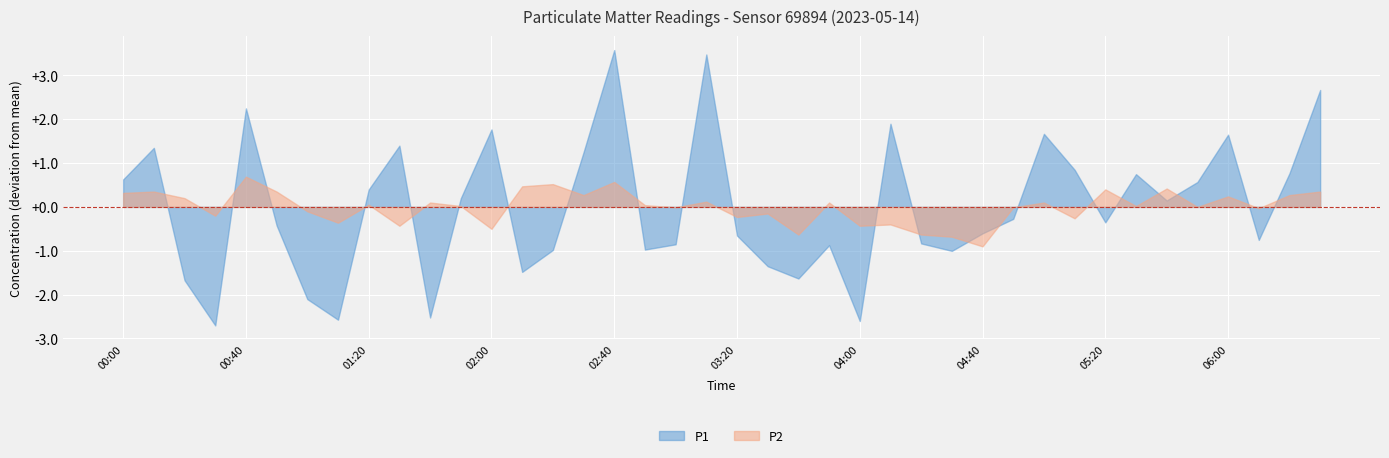

True or false: P1 and P2 cross at least once.

True